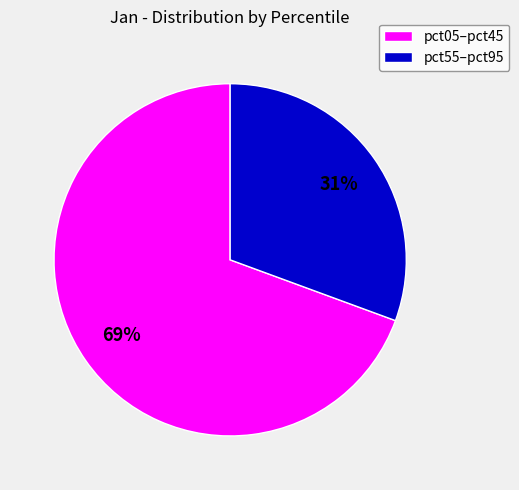

What is the smallest slice in the pie chart?

pct55–pct95